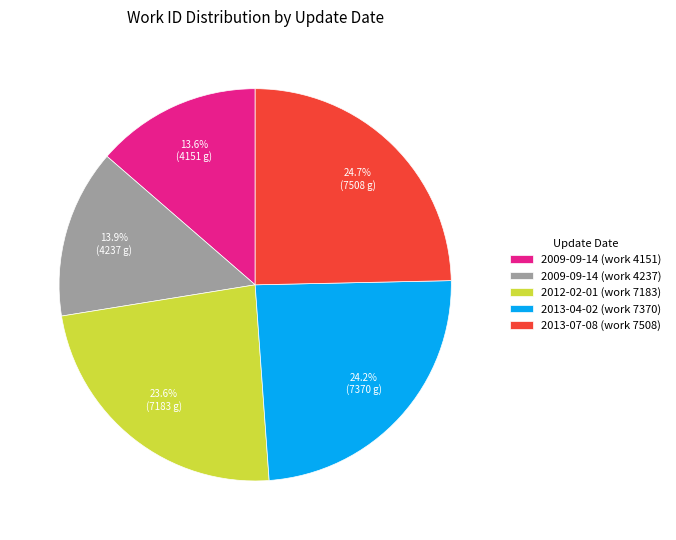

Between 2009-09-14 (work 4237) and 2012-02-01 (work 7183), which is larger?

2012-02-01 (work 7183)